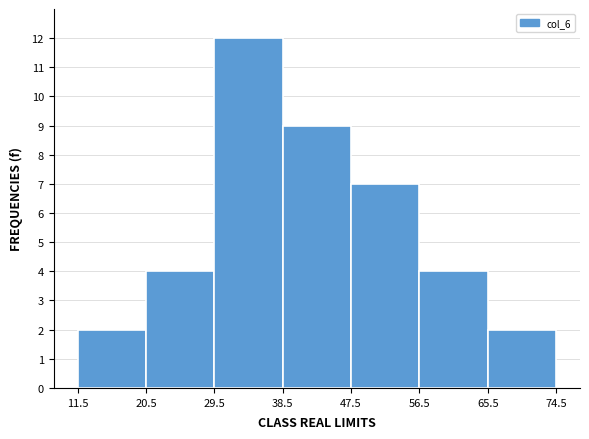

Reading left to right, list every bar in this chart as the range it spans on the x-axis followed by its height. The values are not printed on the chart, so give them approximately, as read against the axis.

11.5 to 20.5: 2
20.5 to 29.5: 4
29.5 to 38.5: 12
38.5 to 47.5: 9
47.5 to 56.5: 7
56.5 to 65.5: 4
65.5 to 74.5: 2